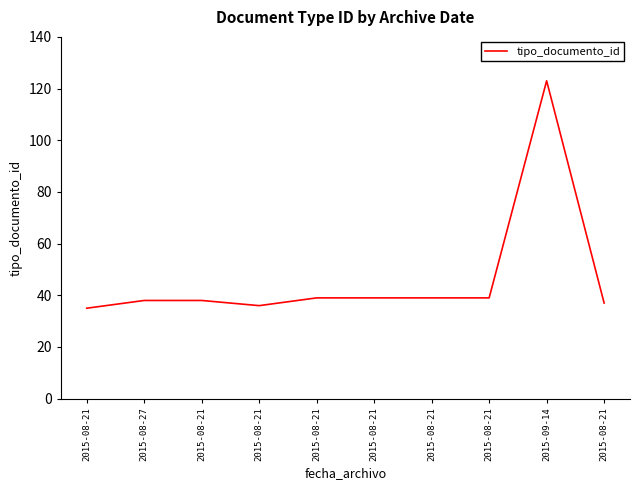

How many interior local valleys (lower than both neighbors) does the data have?

1